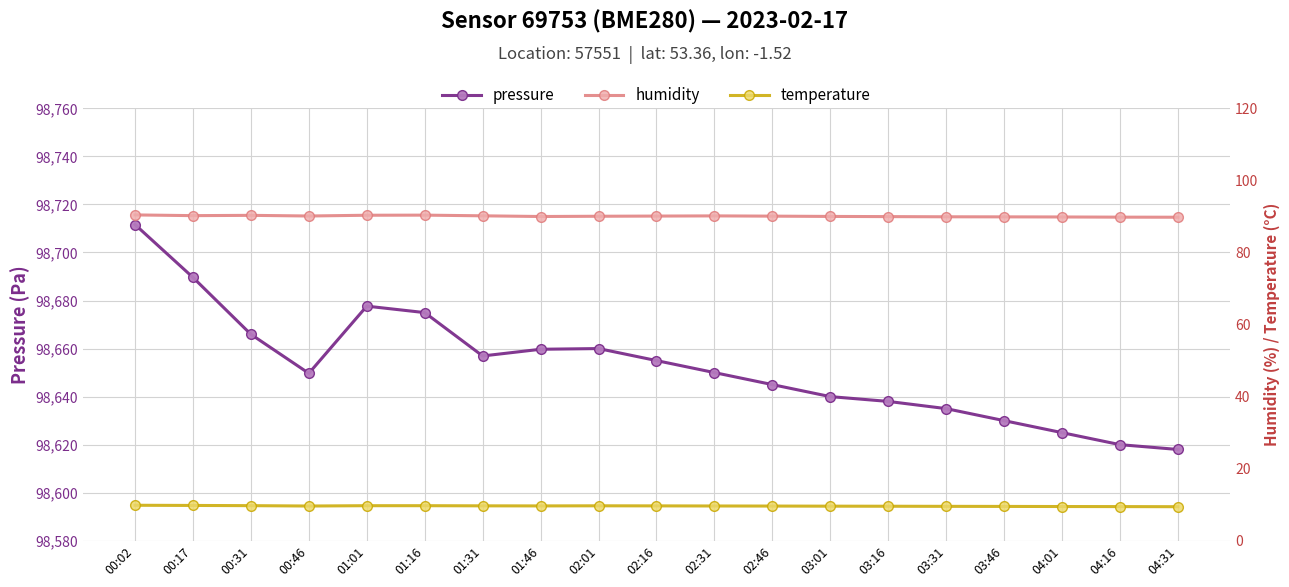

In humidity, how many points are higher than both neighbors (excluding endpoints)?

3